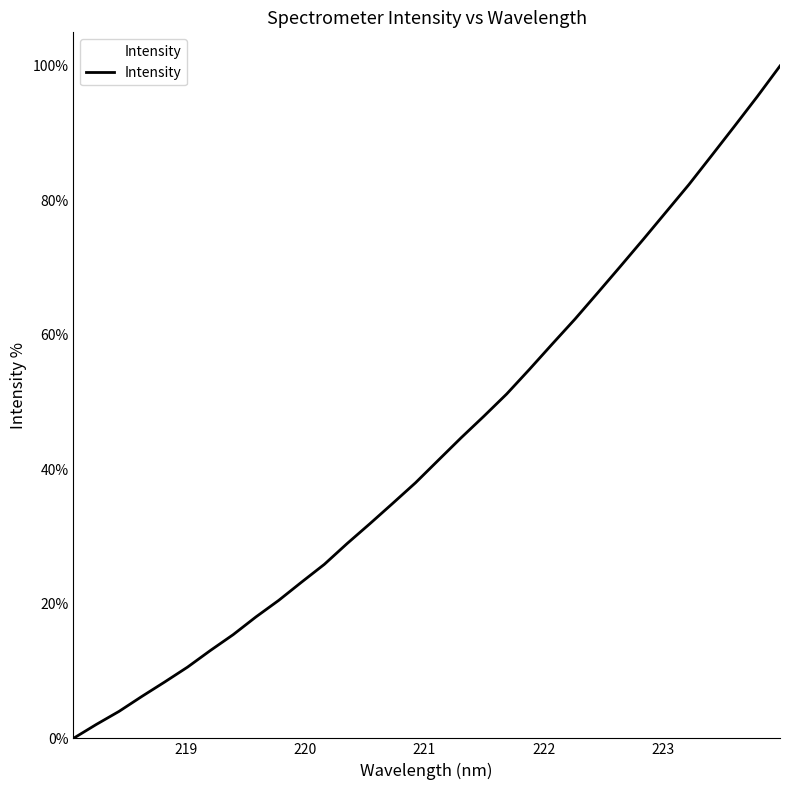

What is the sum of all values?

1387.0